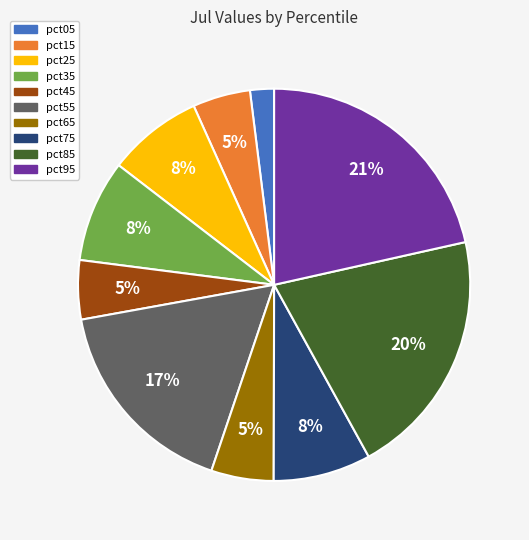

Combined, do pct55 and pct65 account for over 50%?

No